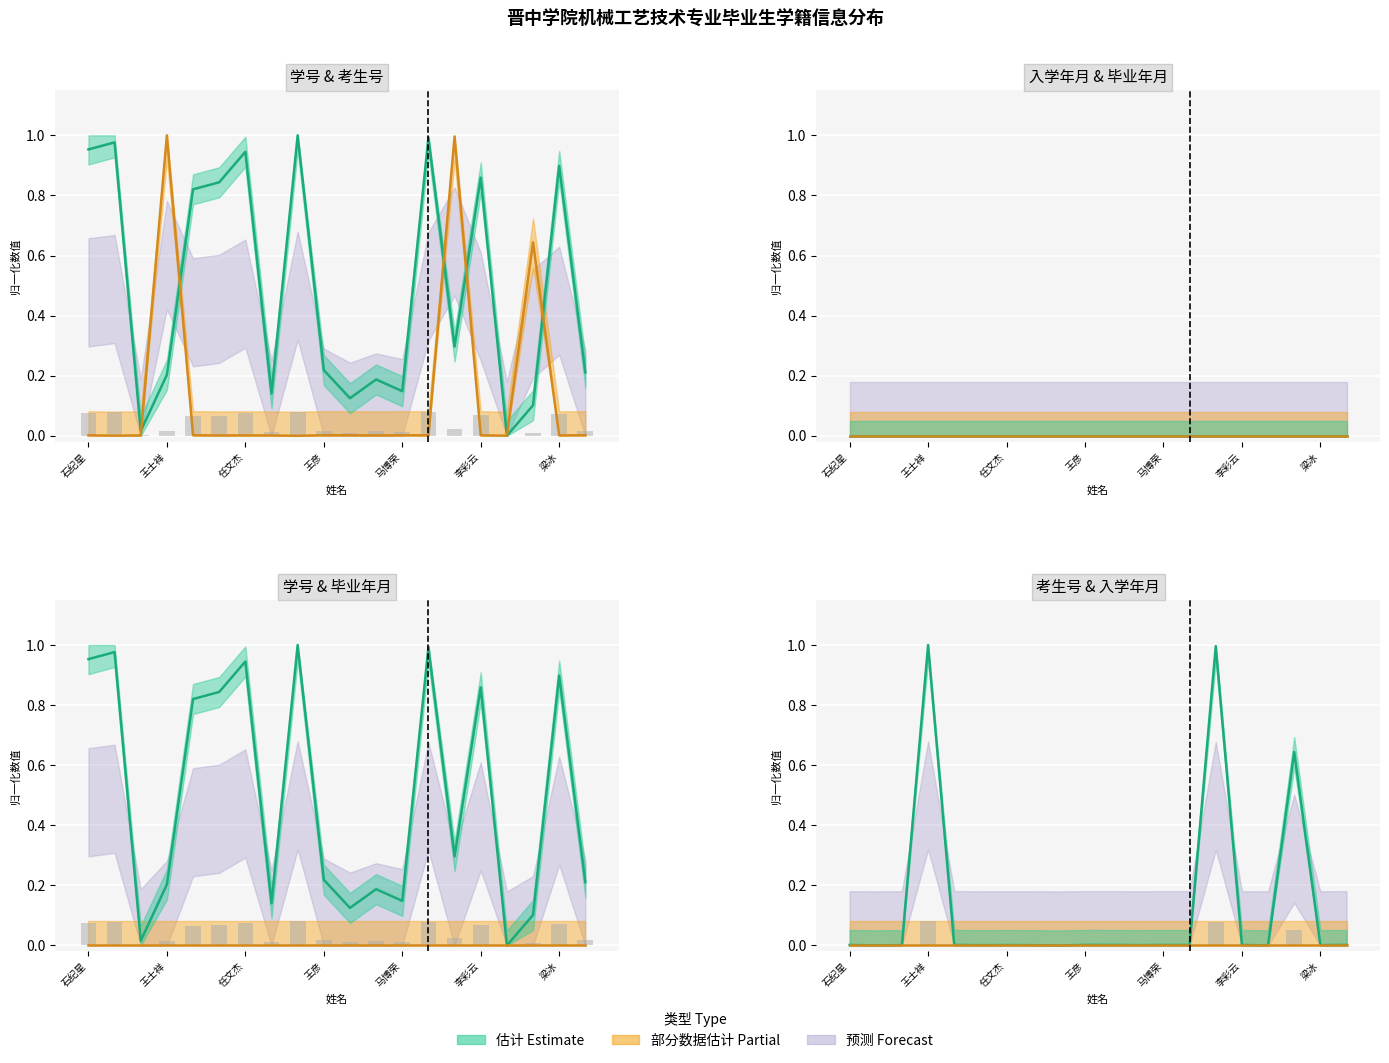

At how many categories does at least one series exceed 0?

20